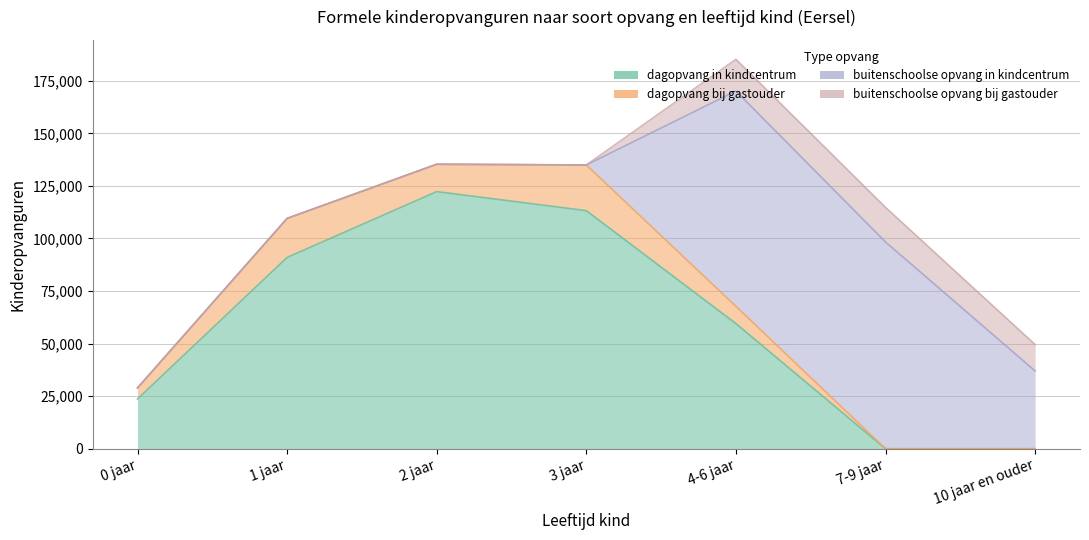

At how many categories does at least one series exceed 60038?

5